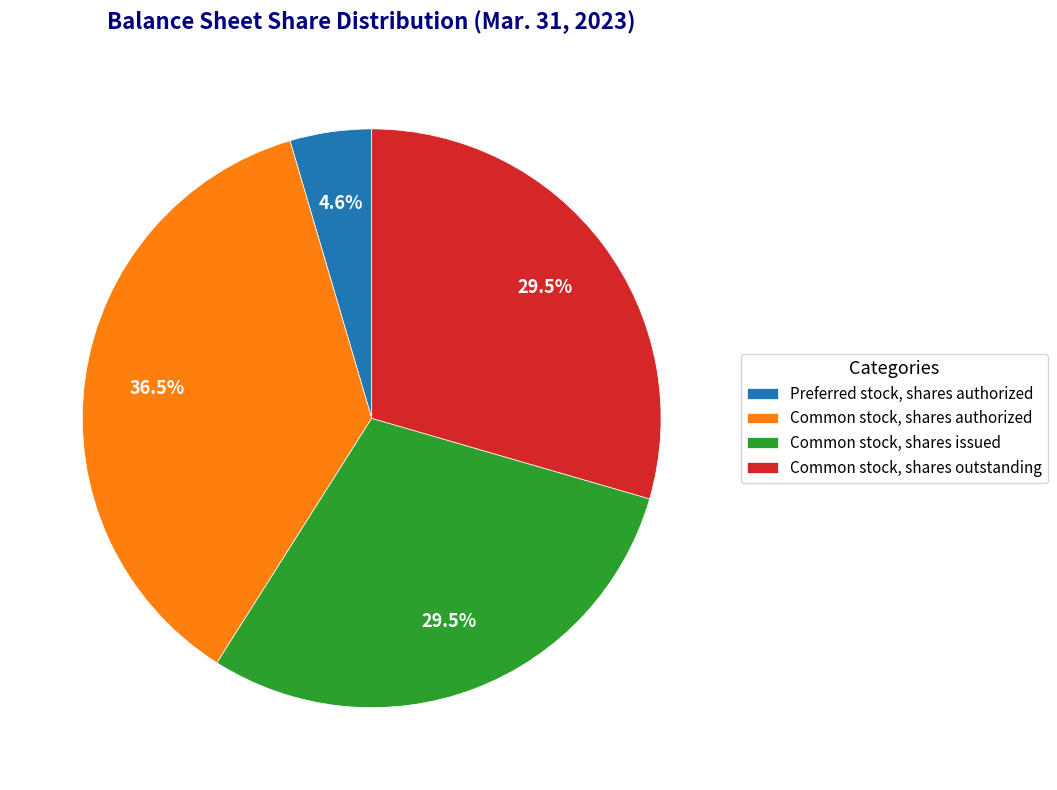

Which category has the smallest portion of the pie?

Preferred stock, shares authorized